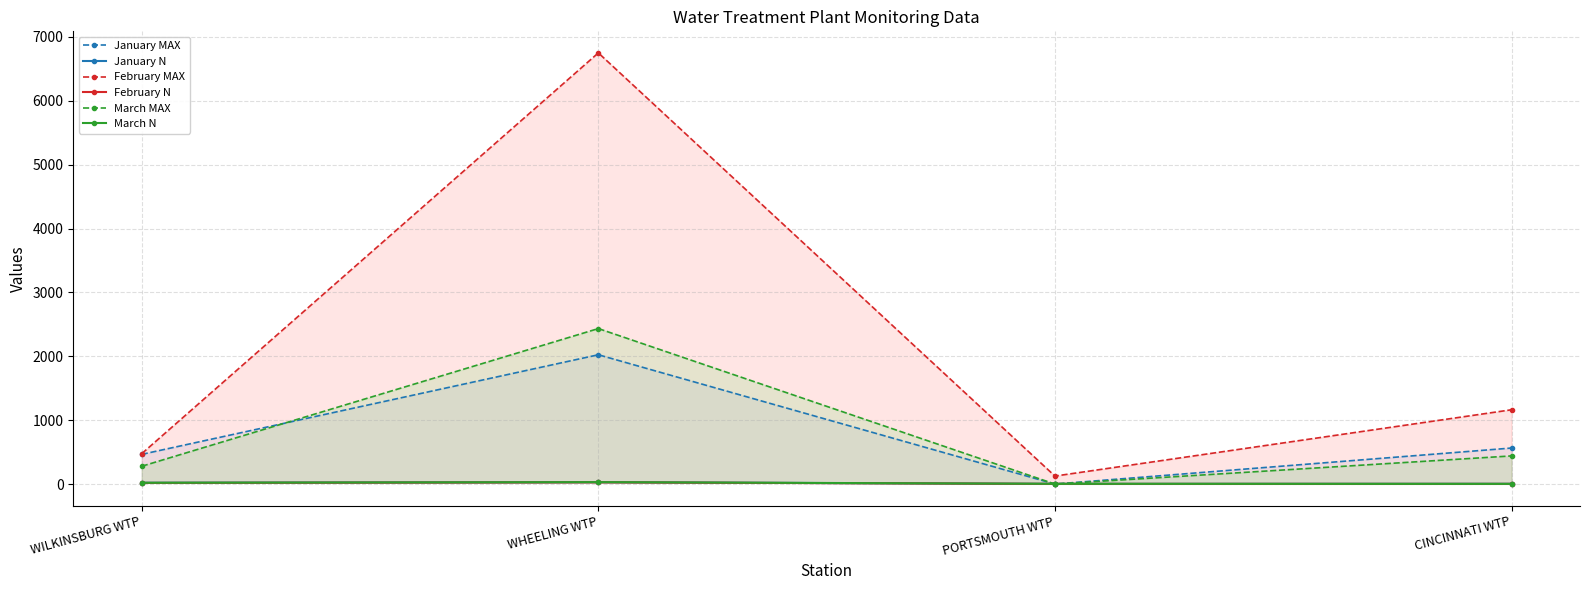

Which category has the highest value in the January MAX series?

WHEELING WTP